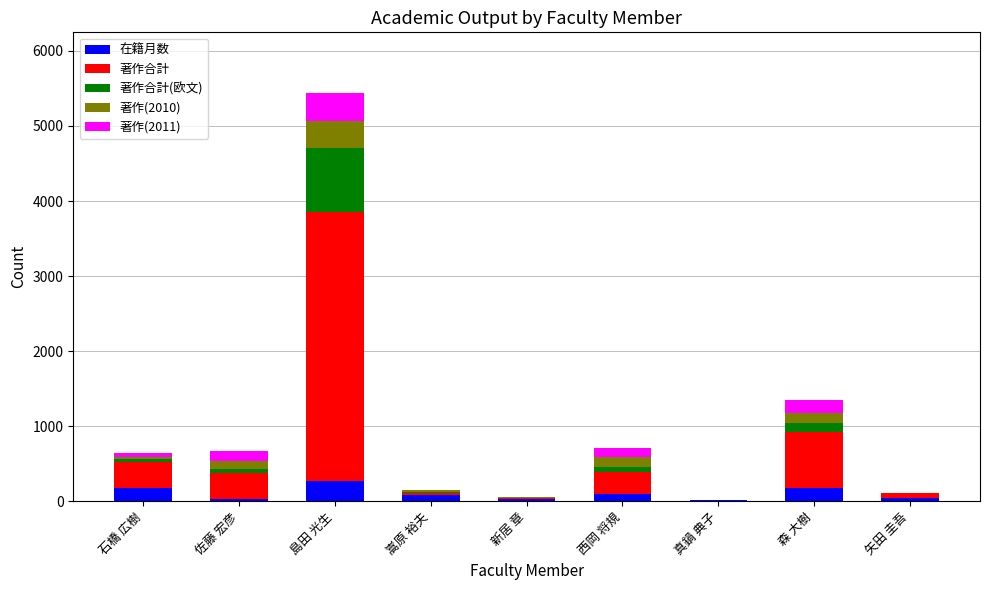

At which category is the sum across all series the highest?

島田 光生